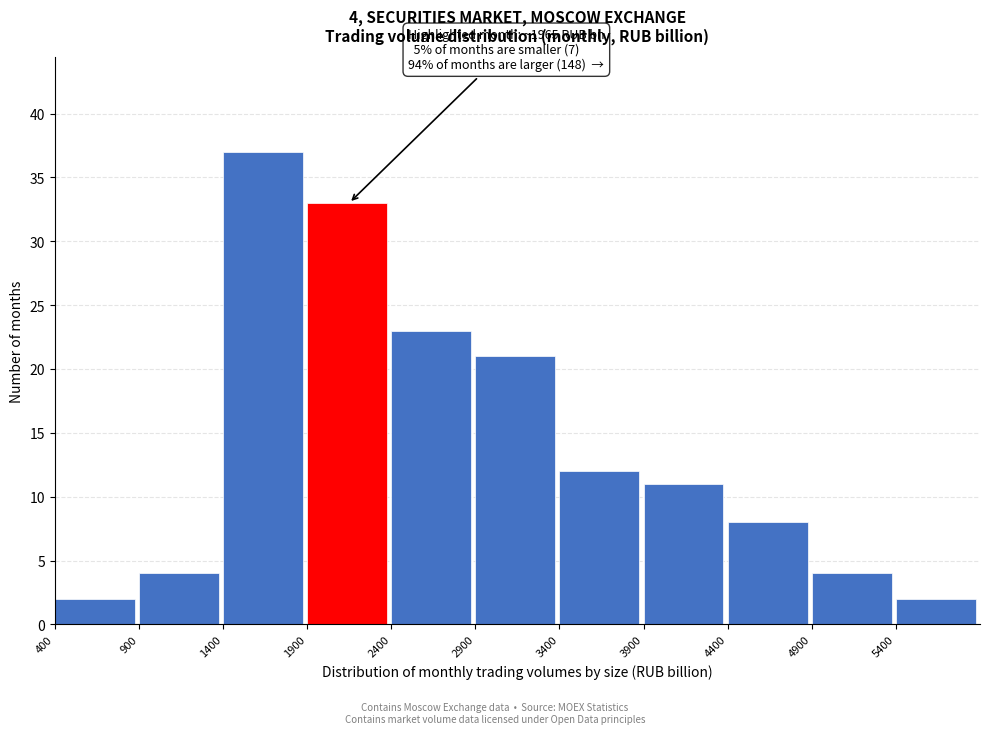

Which range on the x-axis has the tallest bar?

1400 to 1900